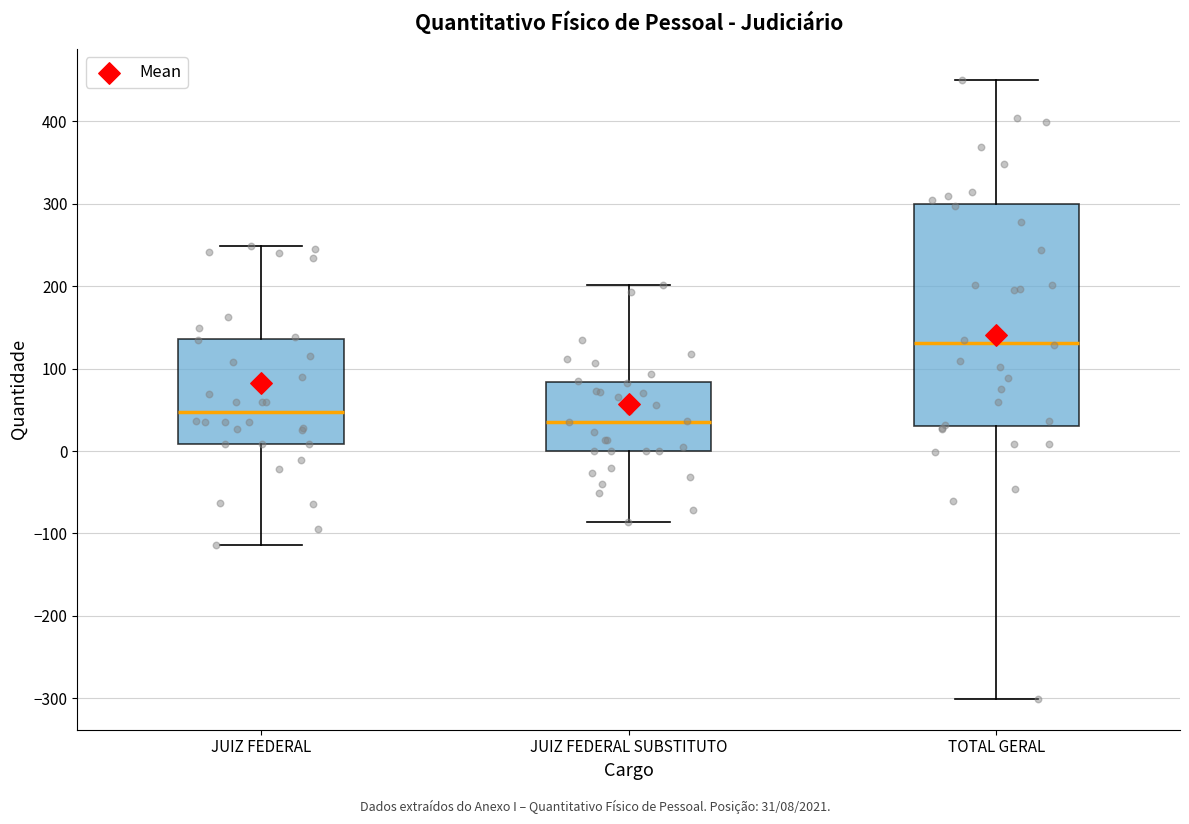

Reading left to right, transcribe this box plot: for each box, give where its median line is, the range the box spans, and where its two whiskers end, as read against the y-axis. The values are not printed on the chart, so give them approximately, as read against the axis.

JUIZ FEDERAL: median 50, box 10 to 140, whiskers -110 to 250
JUIZ FEDERAL SUBSTITUTO: median 40, box 0 to 80, whiskers -90 to 200
TOTAL GERAL: median 130, box 30 to 300, whiskers -300 to 450